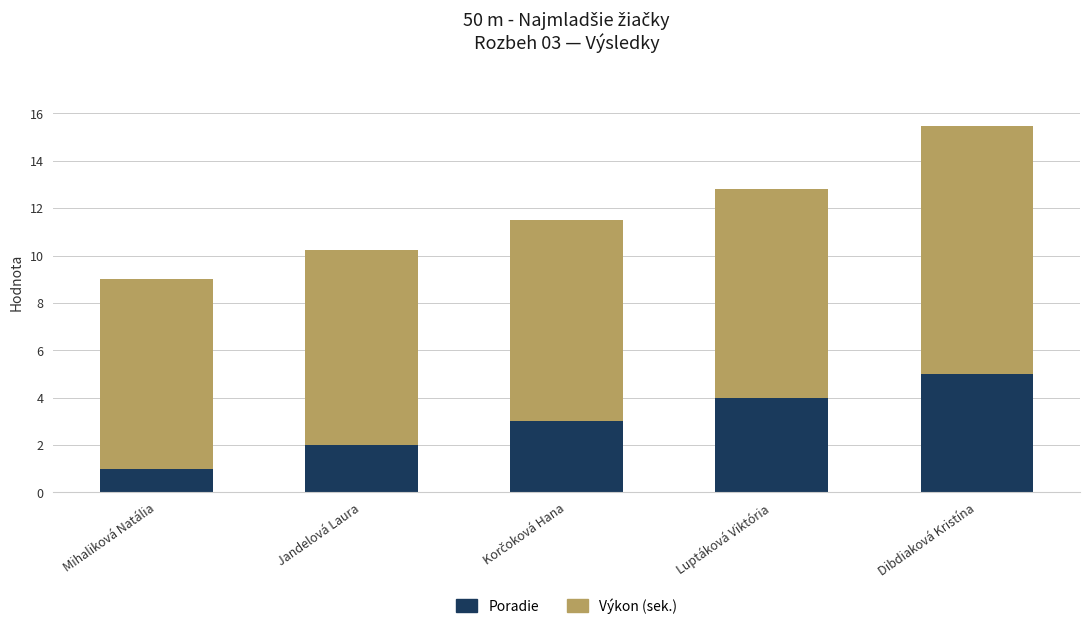

The Poradie series shows 1.9 at Dibdiaková Kristína. True or false?

False